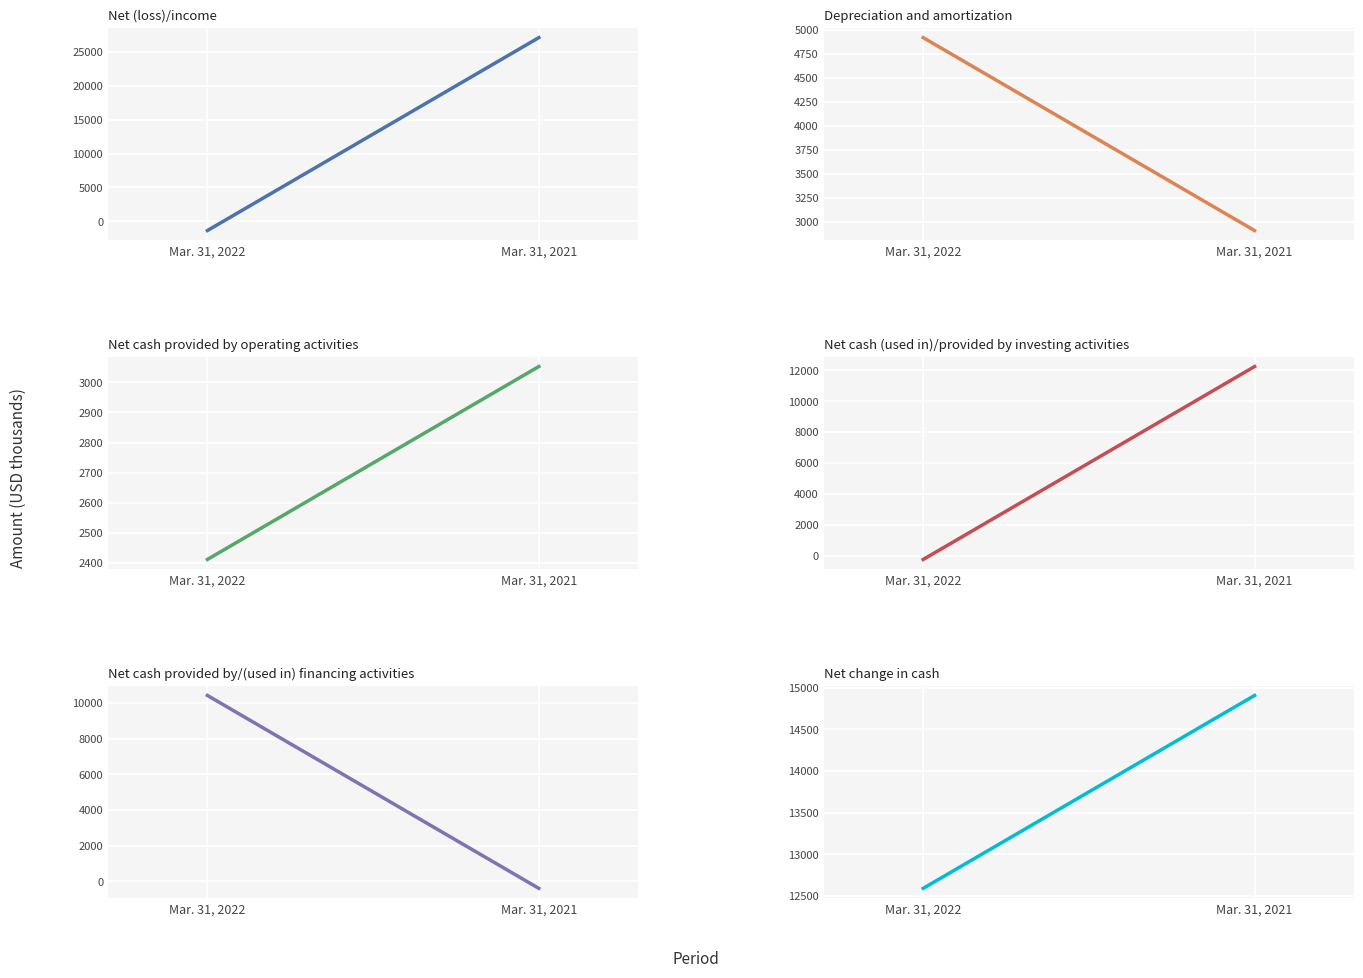

Is it true that Net change in cash equals 14909 at Mar. 31, 2021?

True